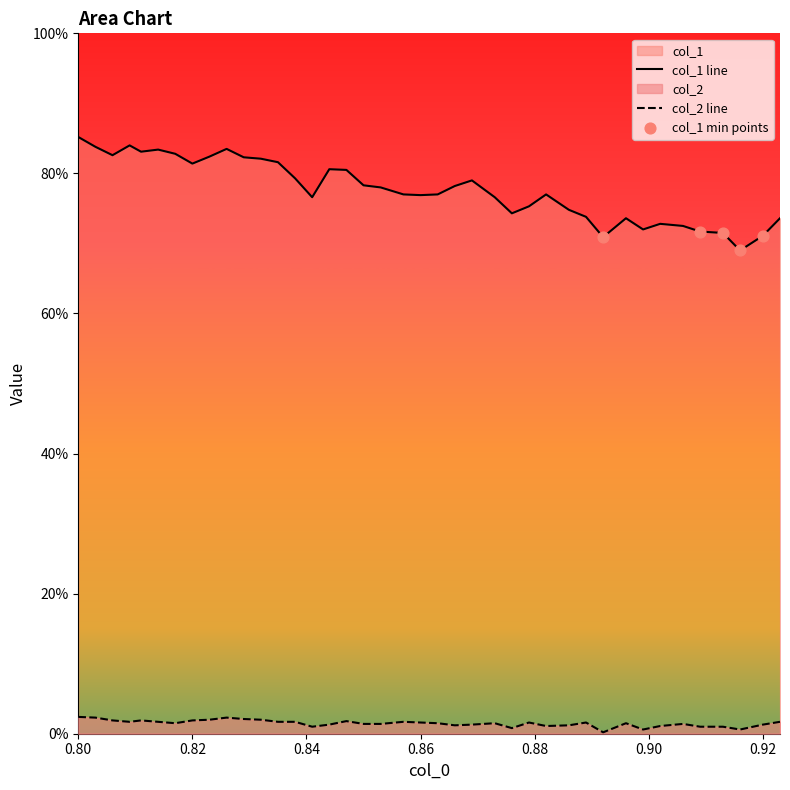

What is the total value across all series at 0.80?

0.9